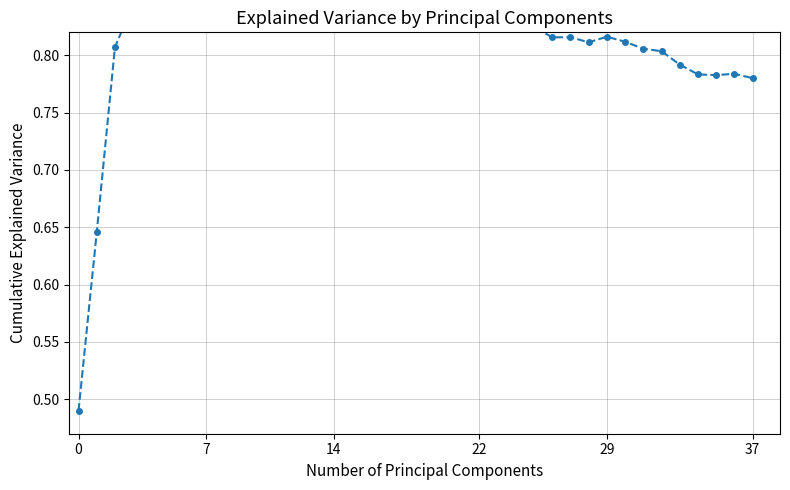

At which category does the data reach its first local peak?

9